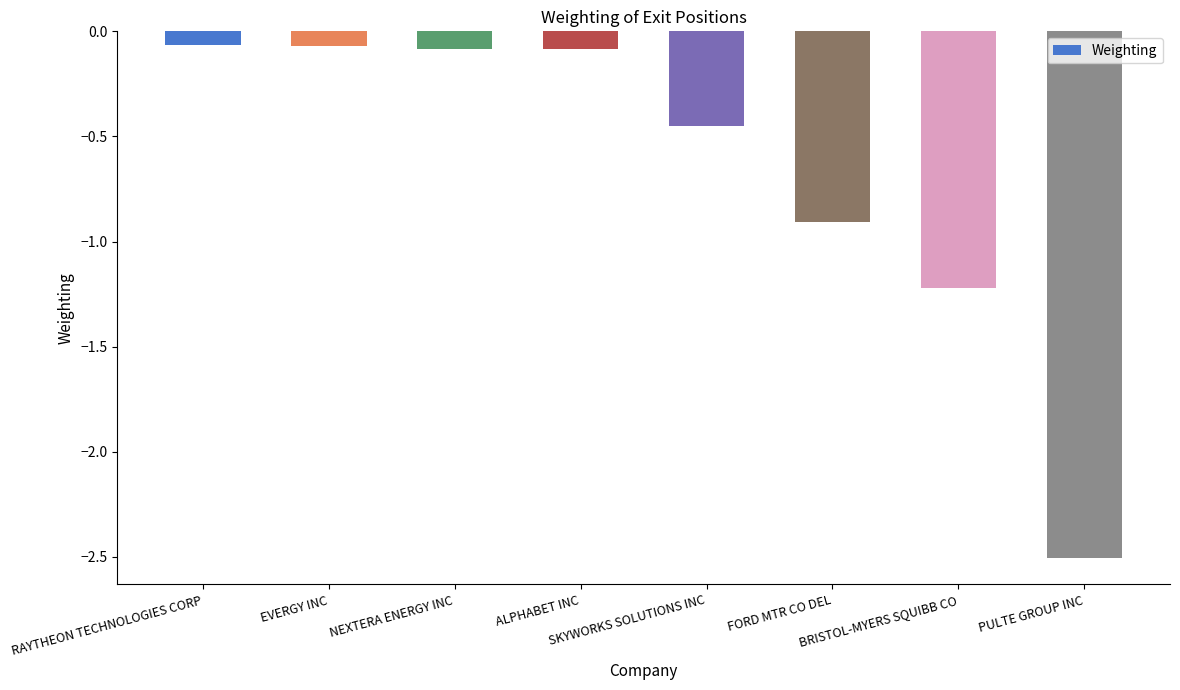

What is the value of the 7th bar from the left?

-1.2